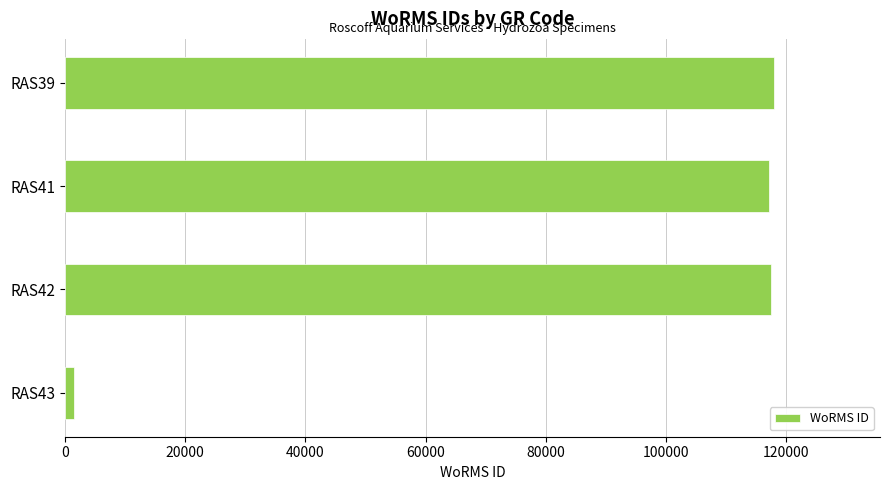

The value at RAS42 is 171643. True or false?

False